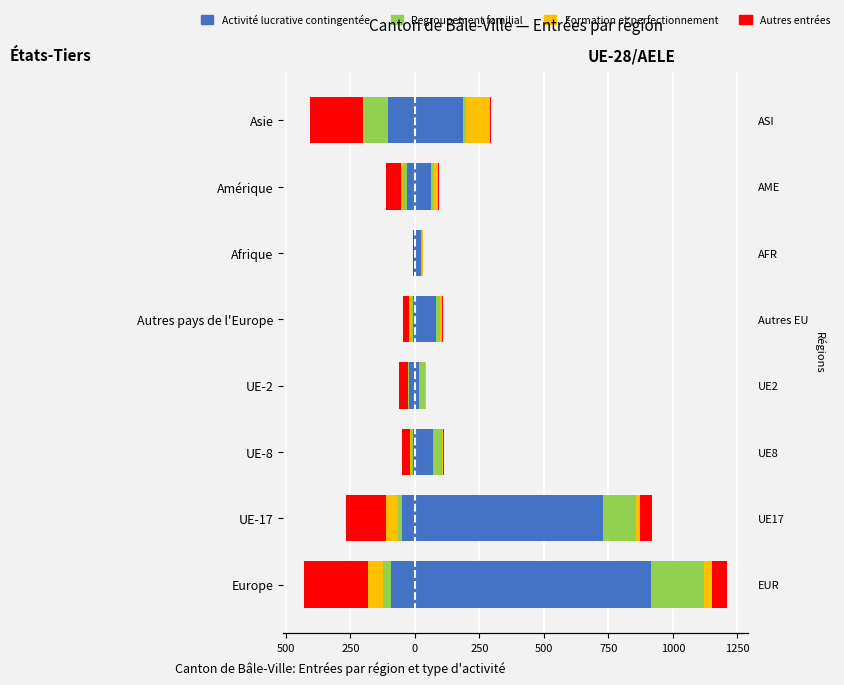

What are all the series names shown in the legend?

Activité lucrative
contingentée, Regroupement
familial, Formation et
perfectionnement, Autres entrées
(gauche)